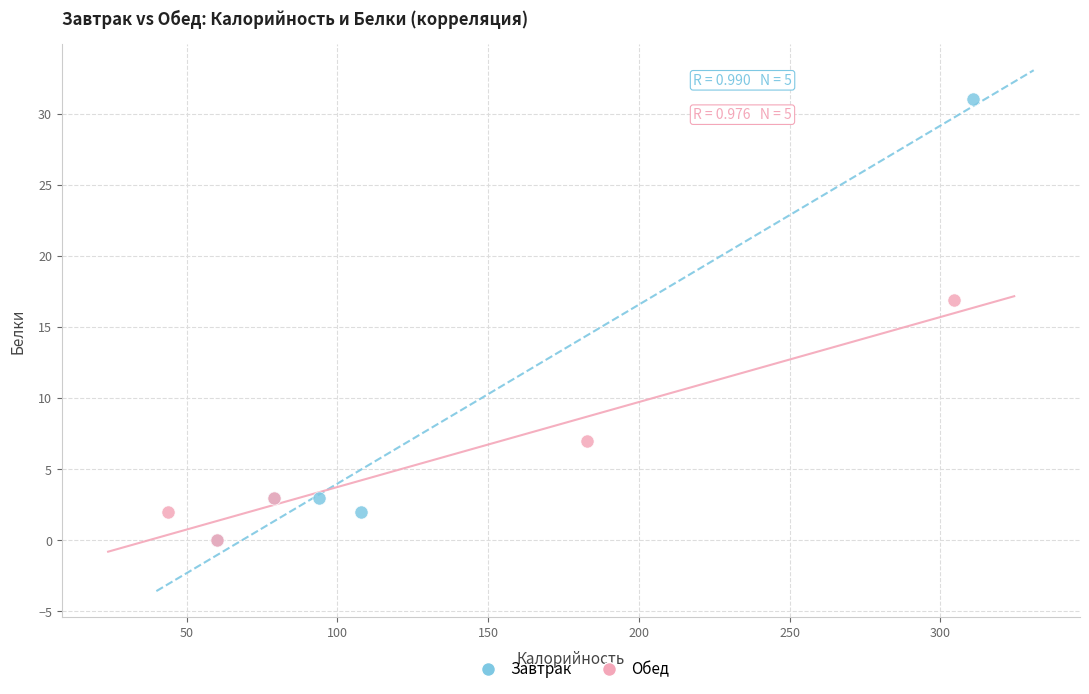

What are all the series names shown in the legend?

Завтрак, Обед